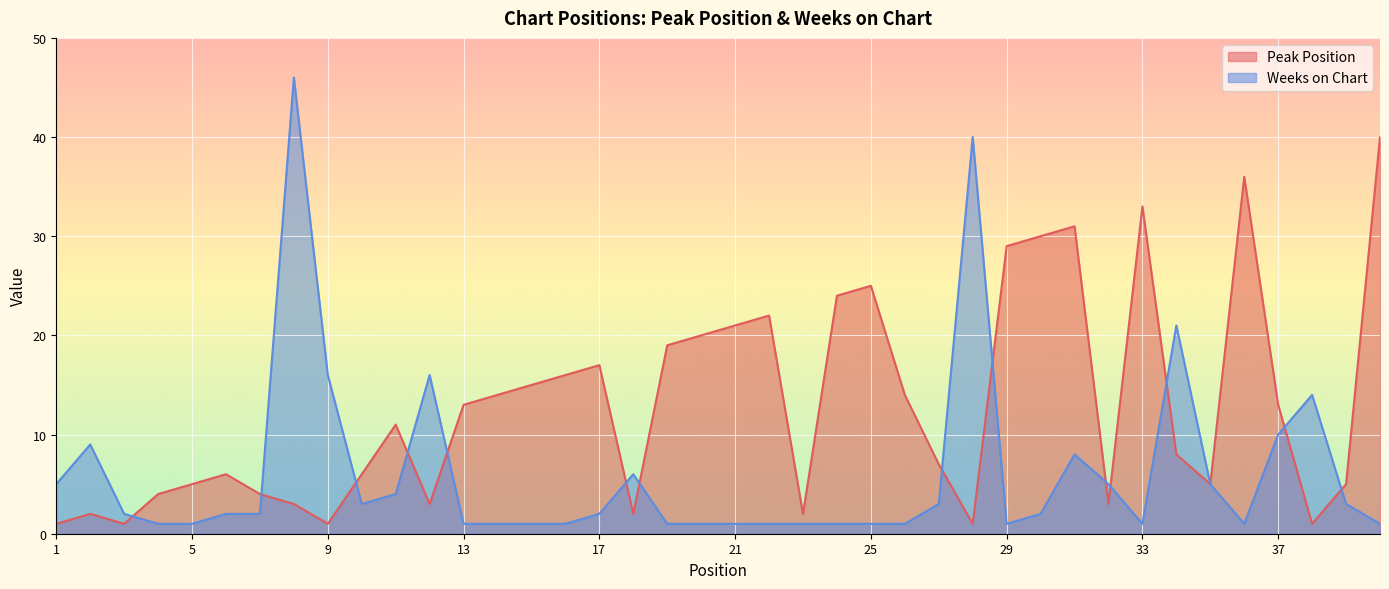

What is the difference between the Peak Position values at 15 and 7?

11